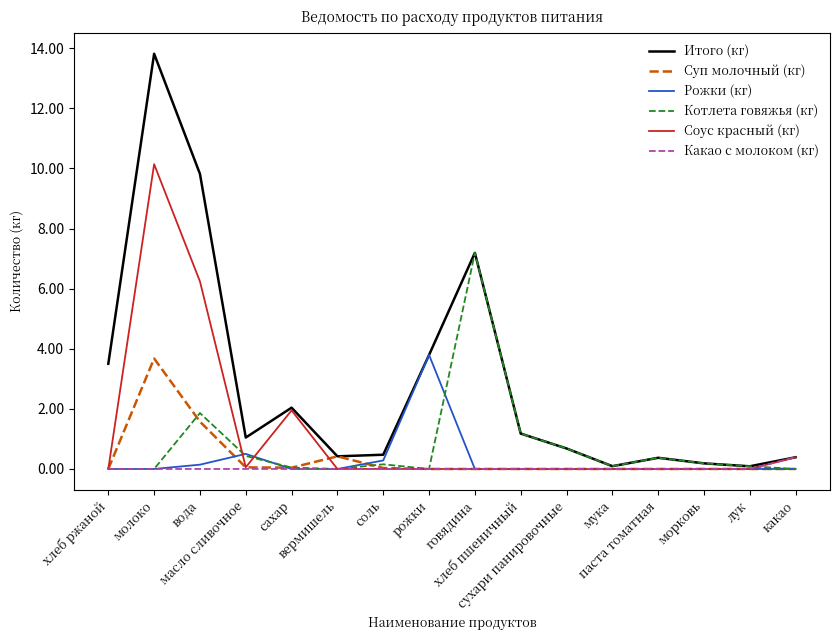

Is the value of Итого (кг) at масло сливочное greater than the value of Рожки (кг) at рожки?

No